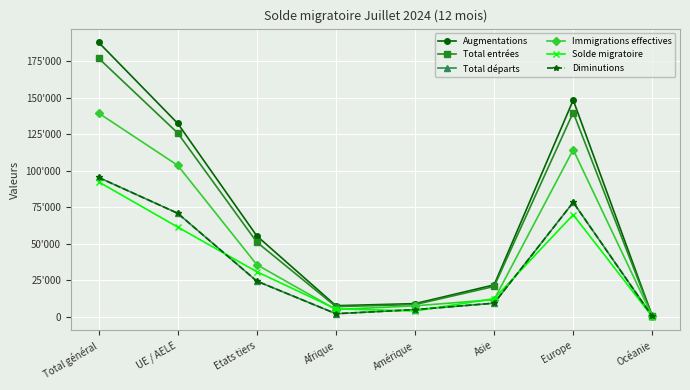

How many interior local peaks does the Diminutions series have?

1